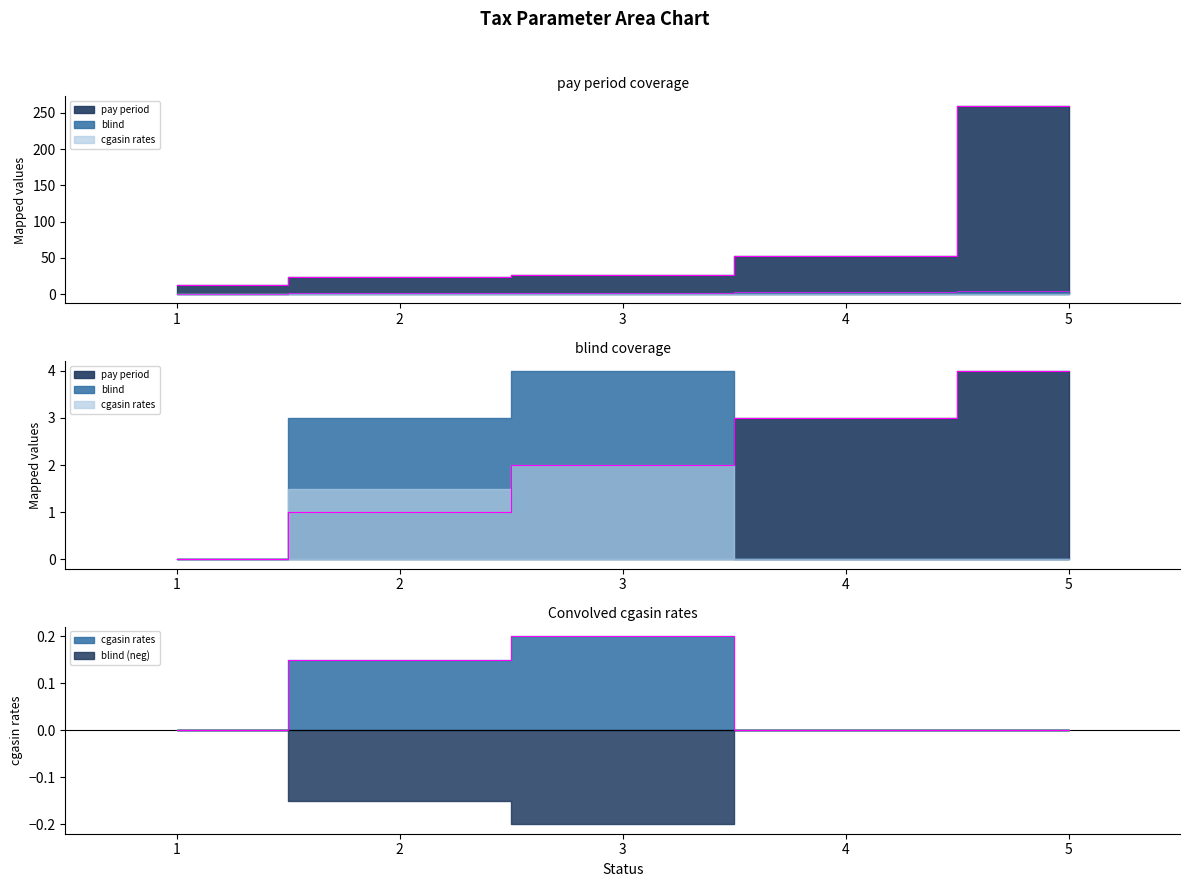

How many data points in pay period are less than 26?

2